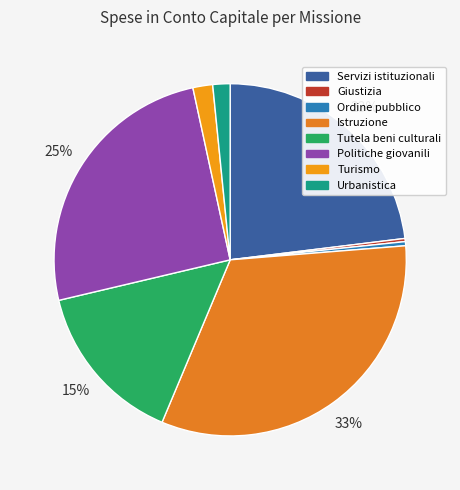

To the nearest percent, what is the average slice percentage?

12%